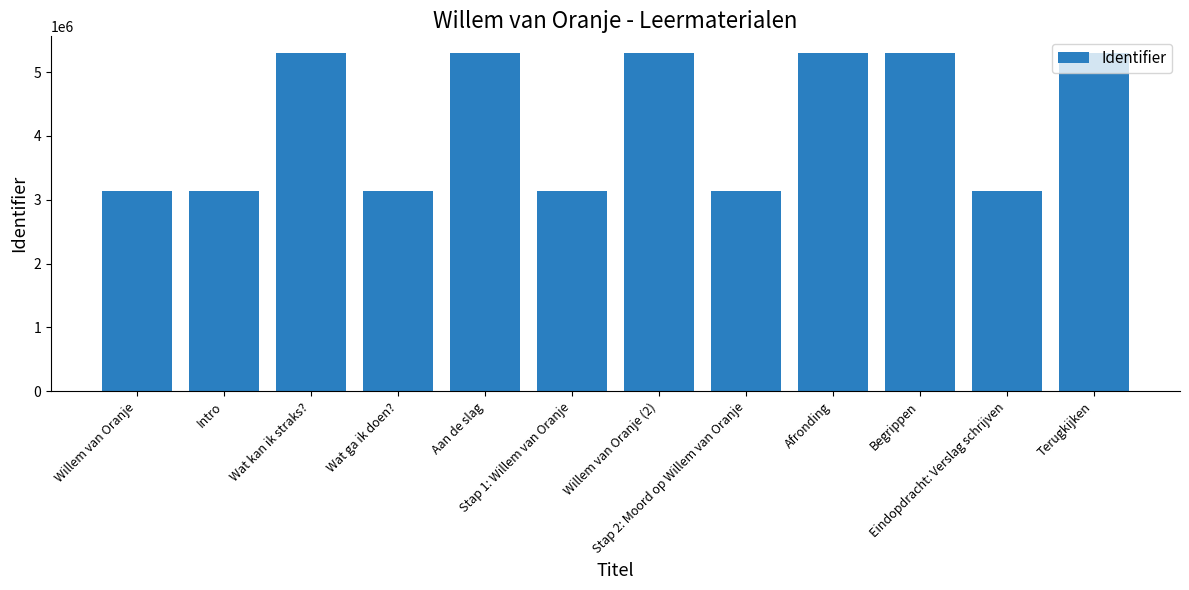

What is the smallest value displayed?

3134356